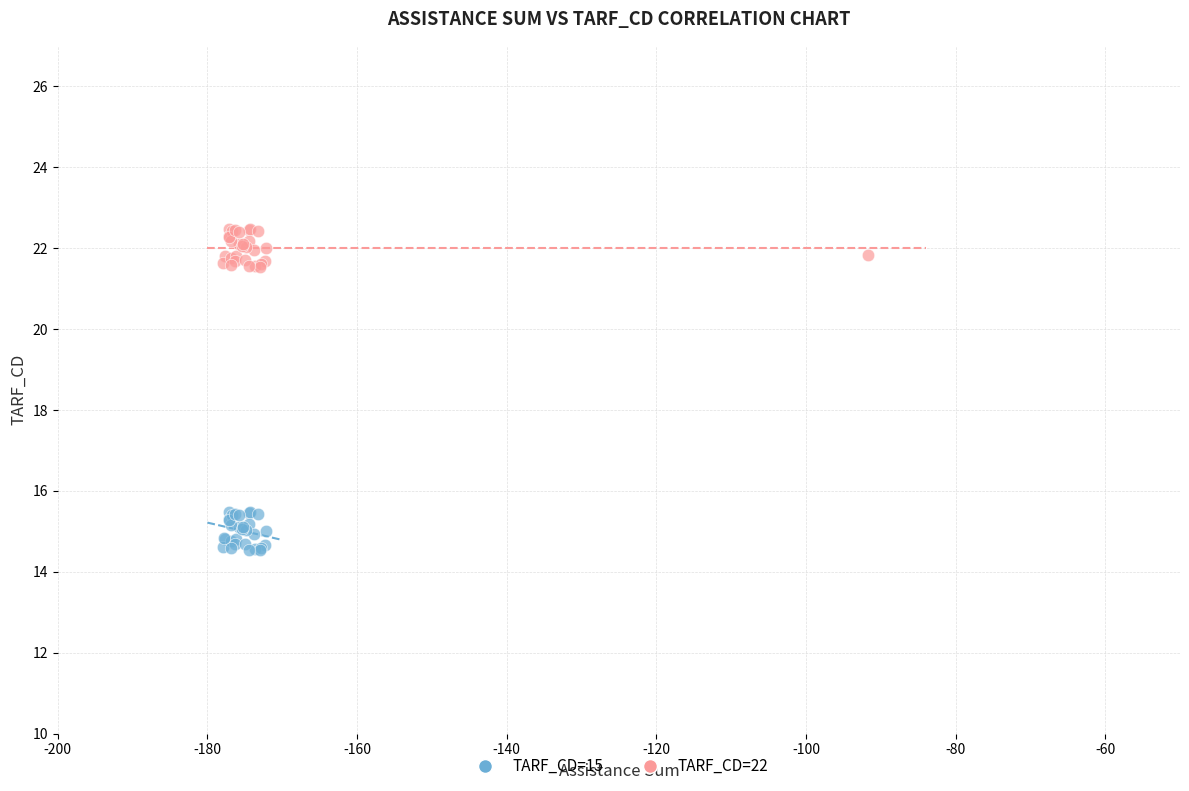

Which series contains the lowest Y value?

TARF_CD=15